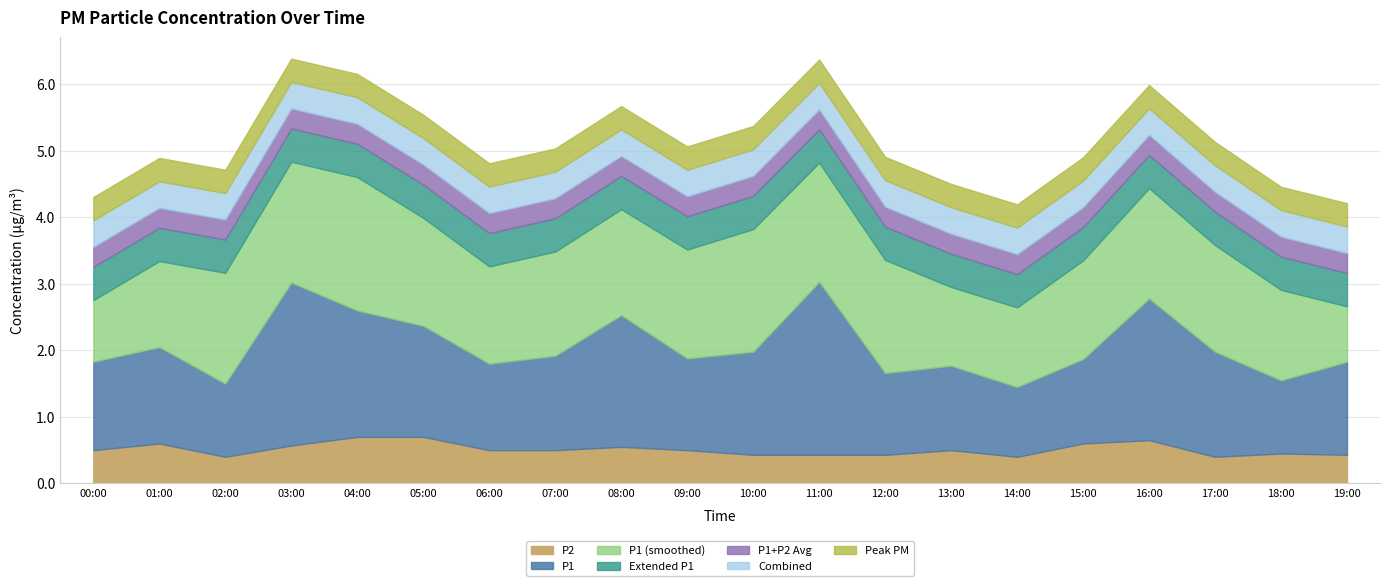

What is the total value across all series at 10:00?

5.4